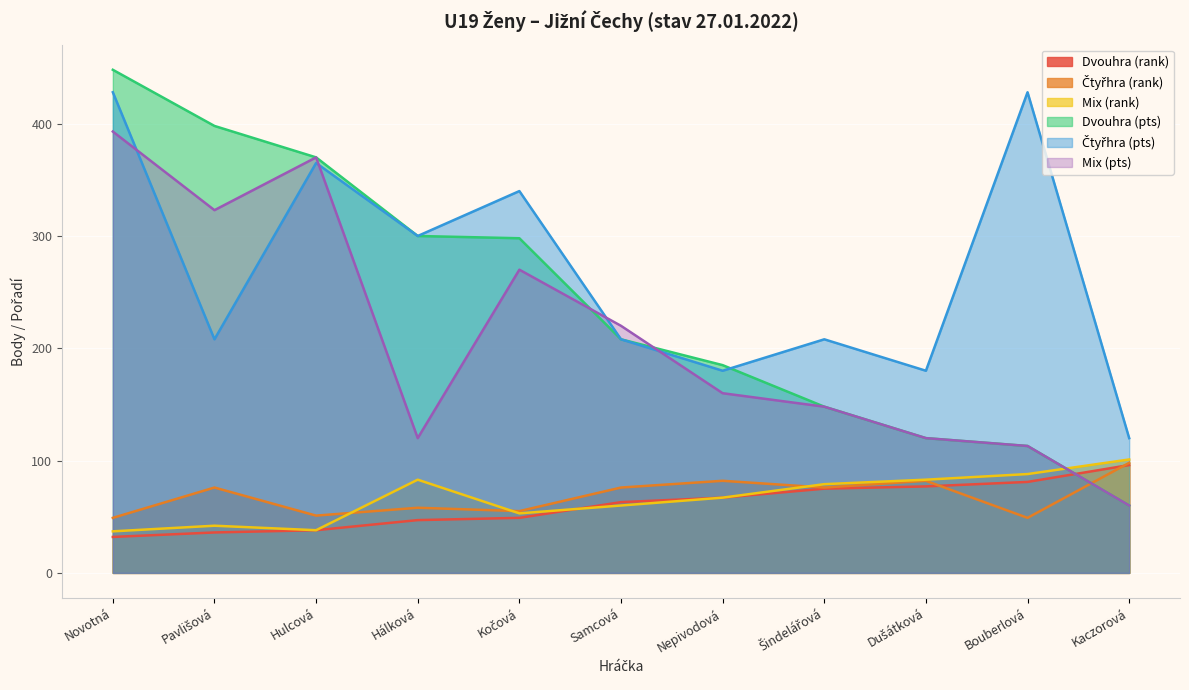

What is the approximate value of Dvouhra (rank) at Novotná?

32